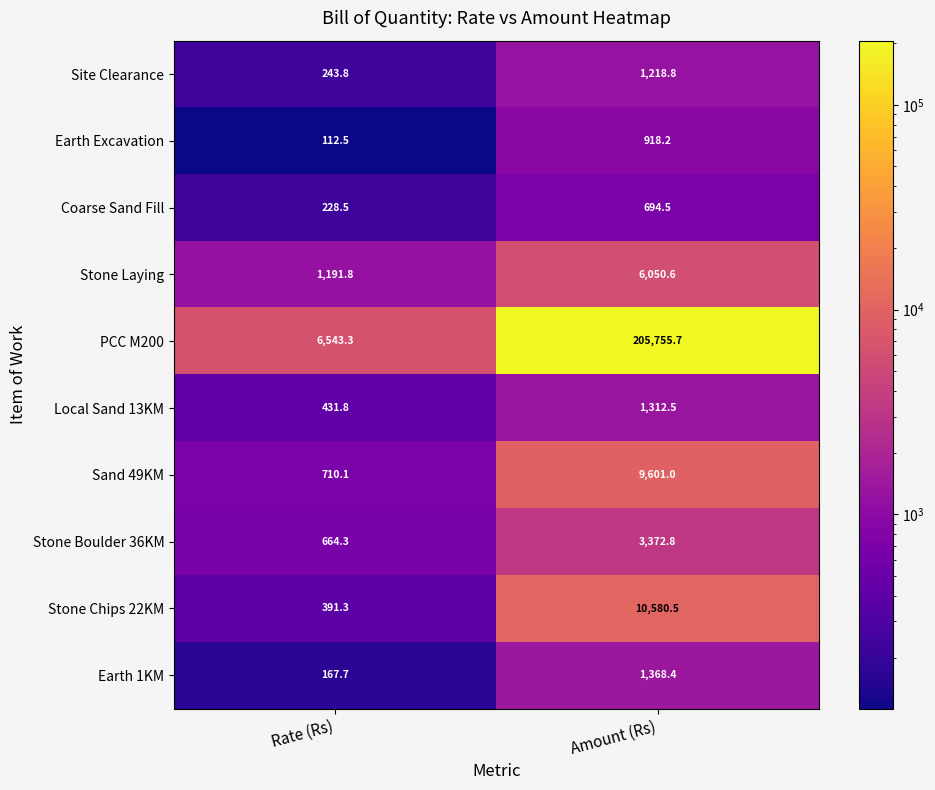

What is the difference between the maximum and minimum values in the Stone Chips 22KM series?

10189.2